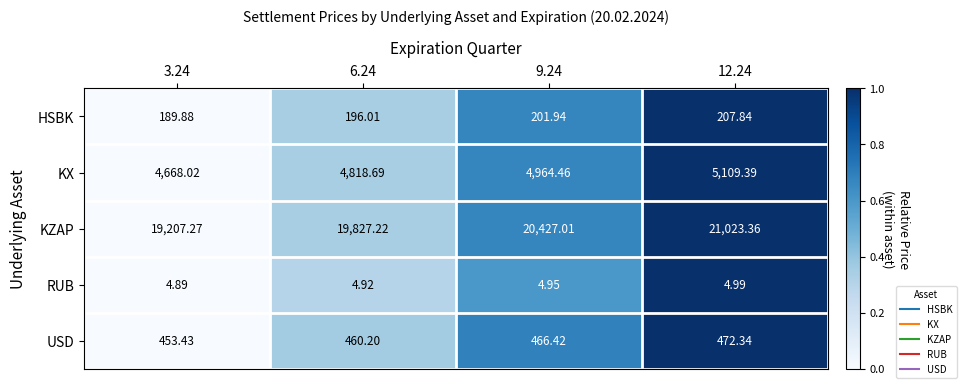

Is the value of KZAP at 6.24 greater than the value of RUB at 12.24?

Yes